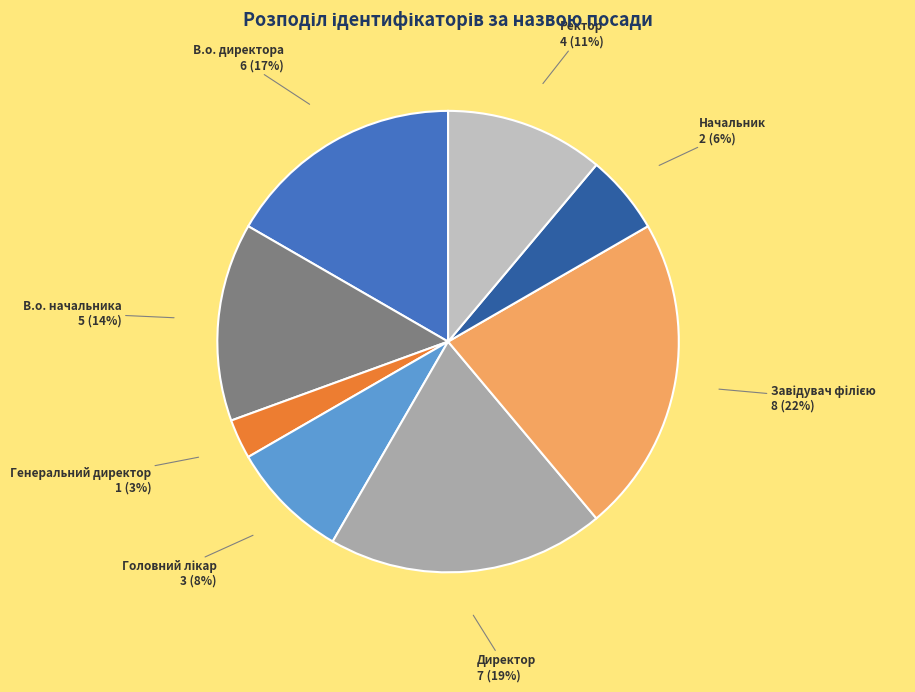

Is there a majority slice in this chart?

No